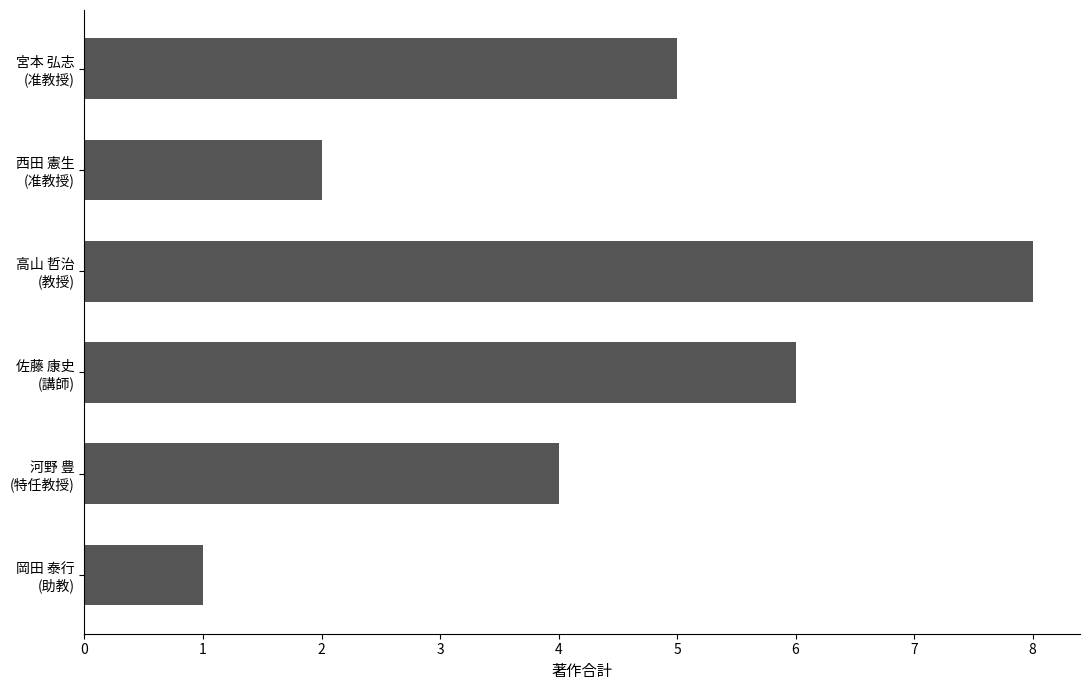

What is the average value?

4